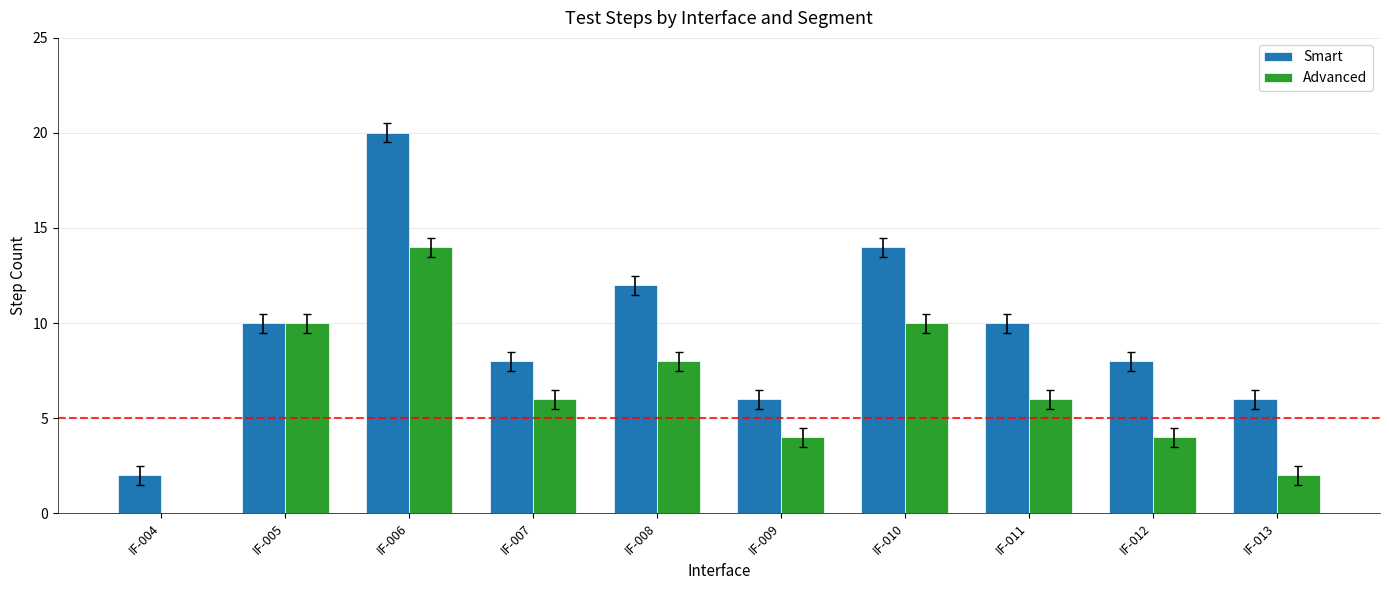

Reading left to right, list all the values displayed in this chart.

Smart: IF-004=2	IF-005=10	IF-006=20	IF-007=8	IF-008=12	IF-009=6	IF-010=14	IF-011=10	IF-012=8	IF-013=6
Advanced: IF-004=0	IF-005=10	IF-006=14	IF-007=6	IF-008=8	IF-009=4	IF-010=10	IF-011=6	IF-012=4	IF-013=2